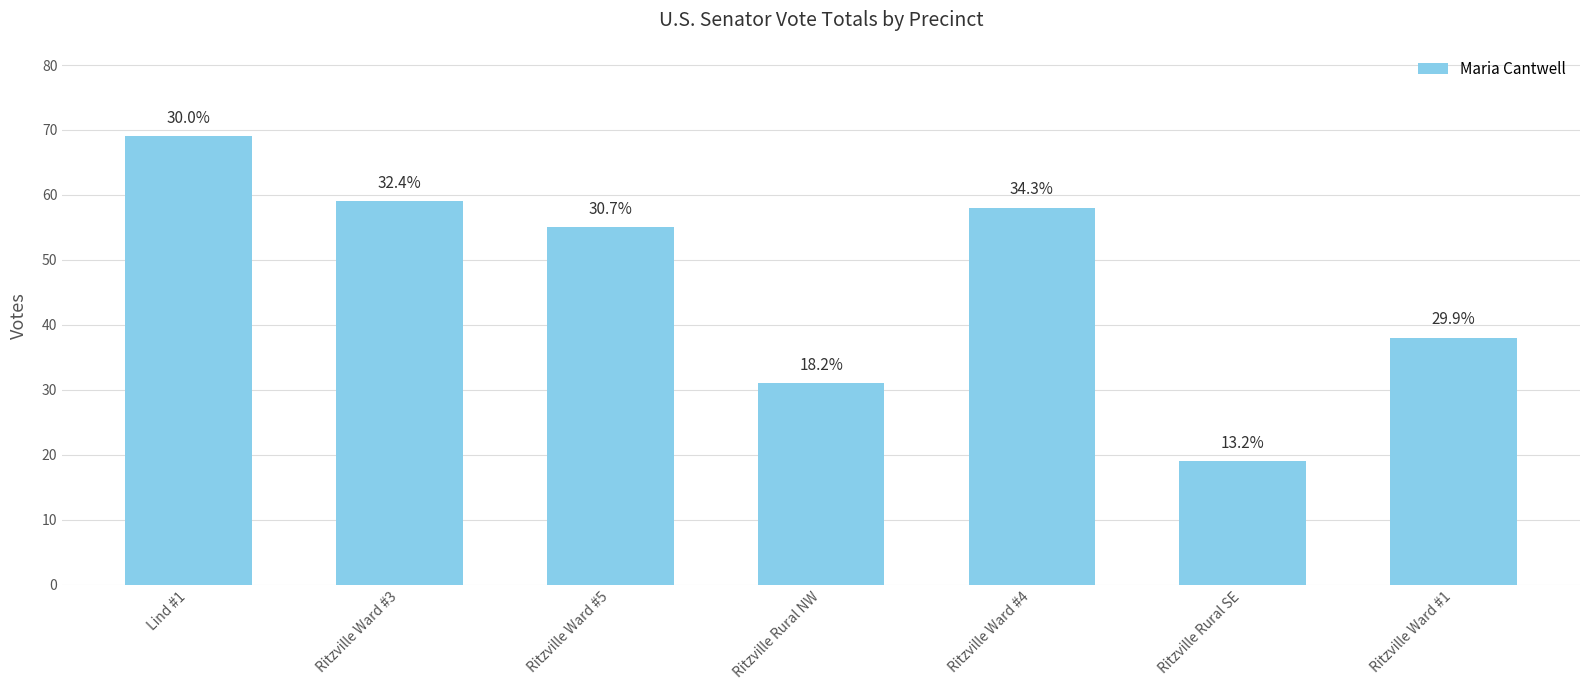

What is the sum of the values at Ritzville Ward #1 and Ritzville Rural SE?

57